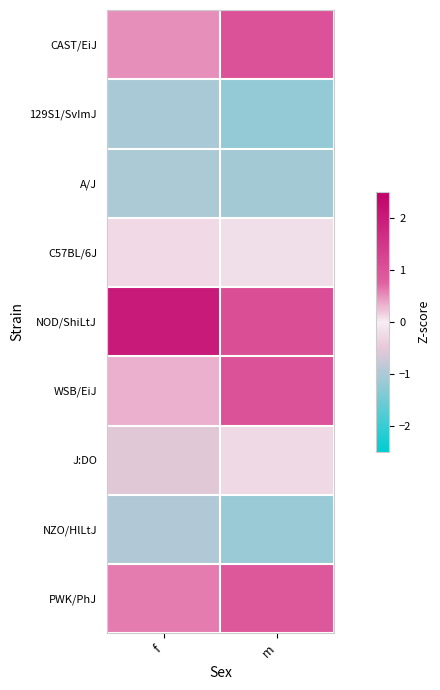

Which series has the largest total across all categories?

NOD/ShiLtJ